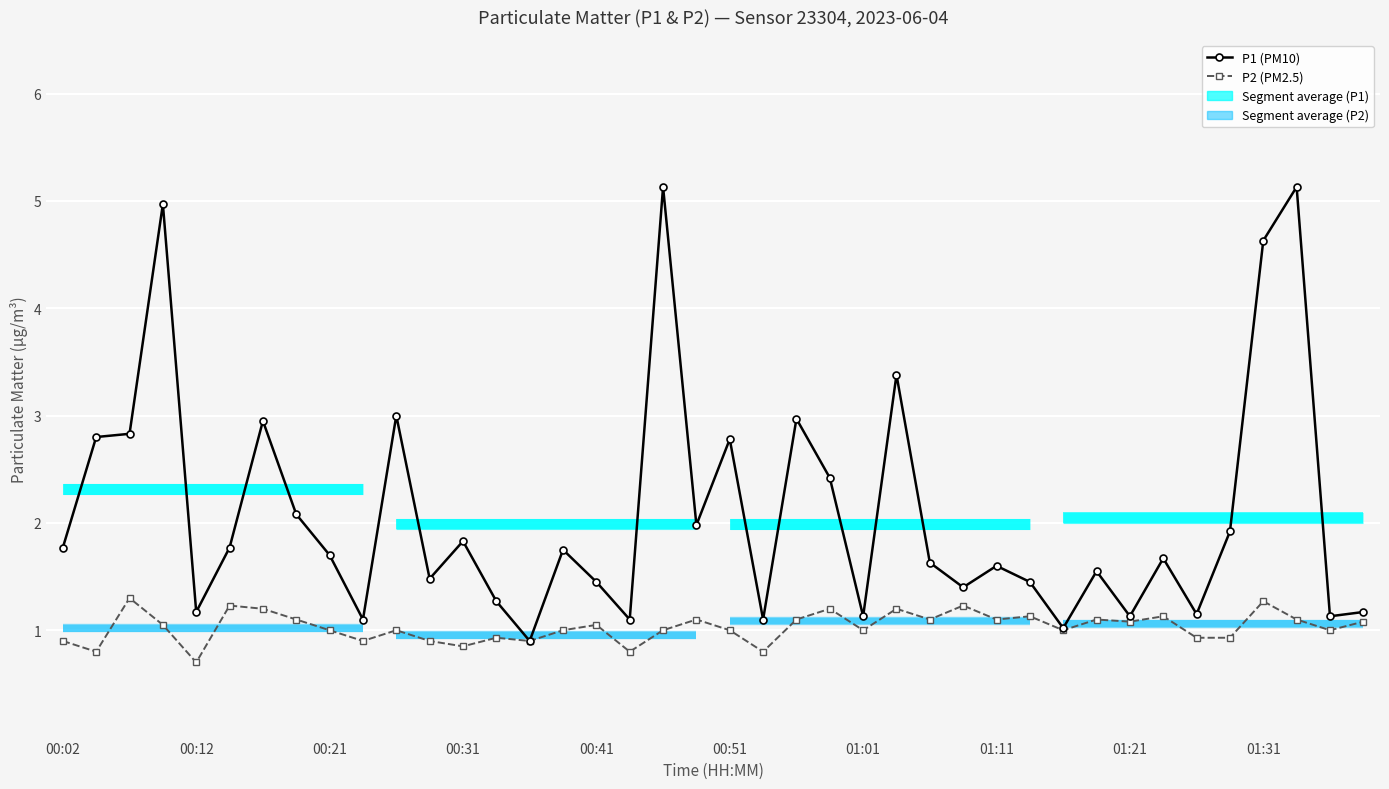

True or false: P1 (PM10) has more than 0 points higher than both neighbors.

True